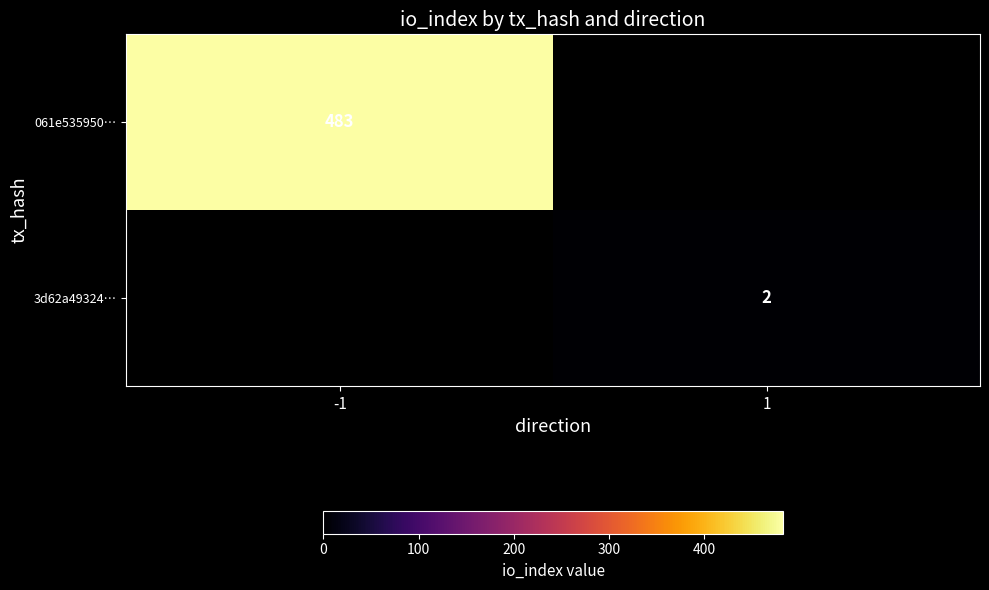

Which has a higher value, 1 or -1?

-1